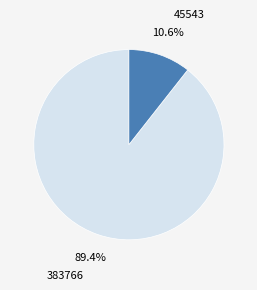

Count the number of slices in the pie.

2